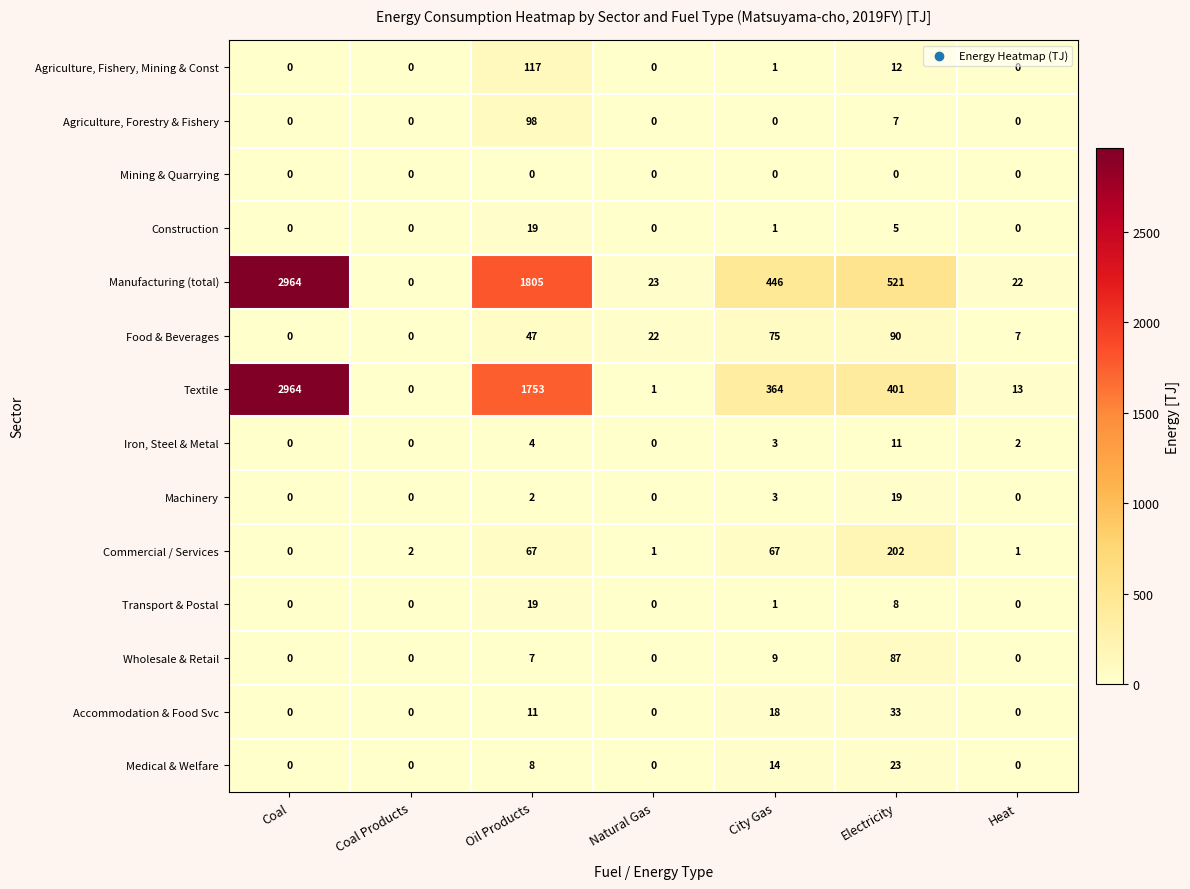

Between Coal Products and Natural Gas, which series saw the biggest shift?

Manufacturing (total)